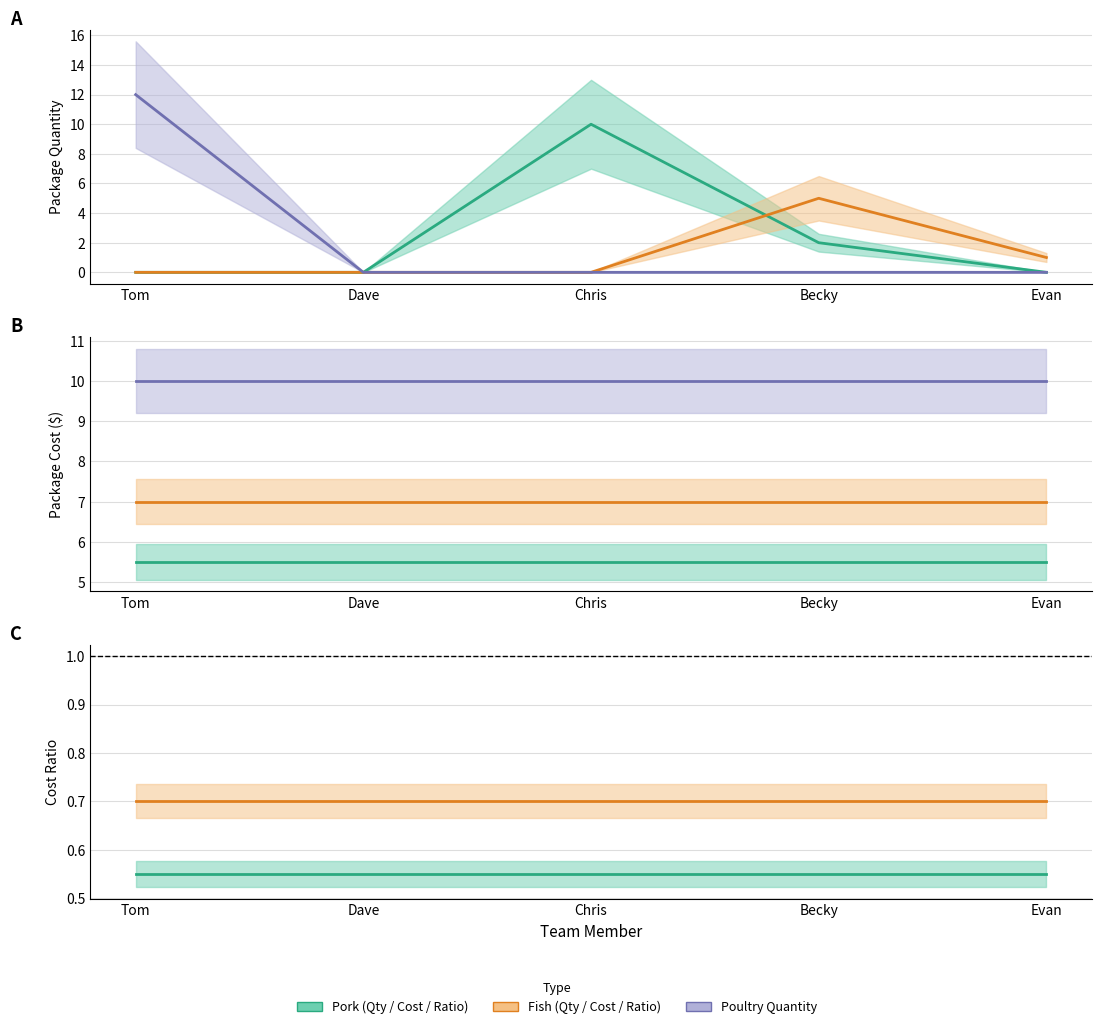

How many lines are shown in the chart?

3